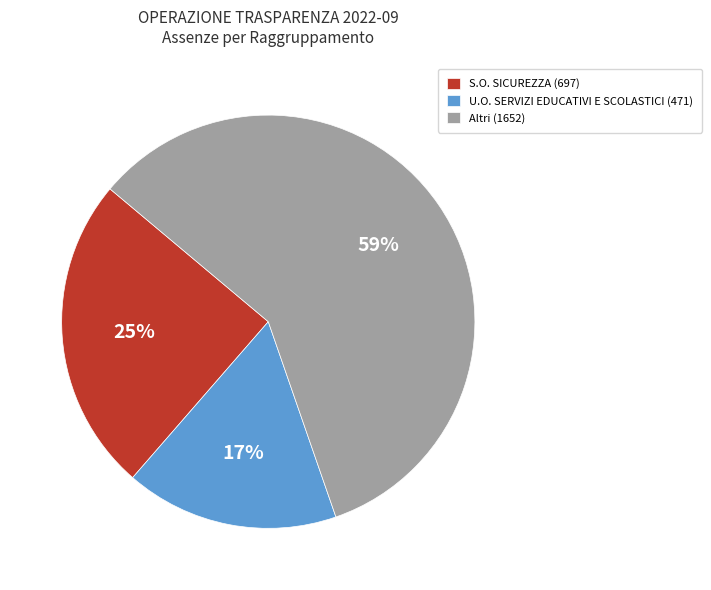

To the nearest percent, what portion does S.O. SICUREZZA (697) represent?

25%